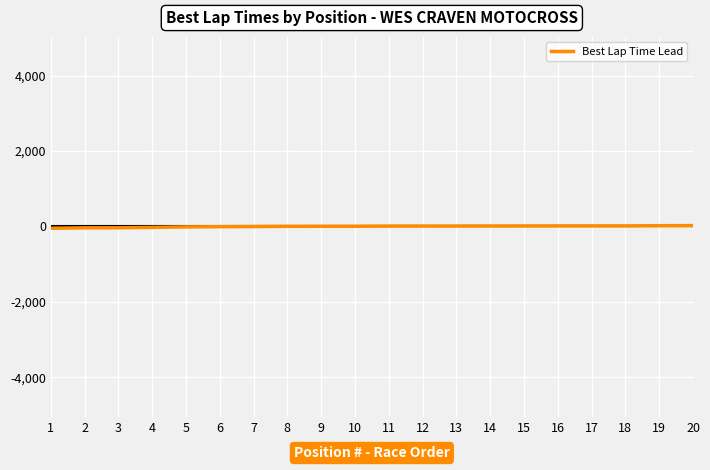

Reading right to left, extract all data points from this chart.

23.1	20.6	15.1	15.1	14.9	13.8	12.4	11.8	10.3	10.3	5.3	4.3	3.3	-1.3	-5.6	-11.6	-24.1	-33.8	-35.2	-48.8